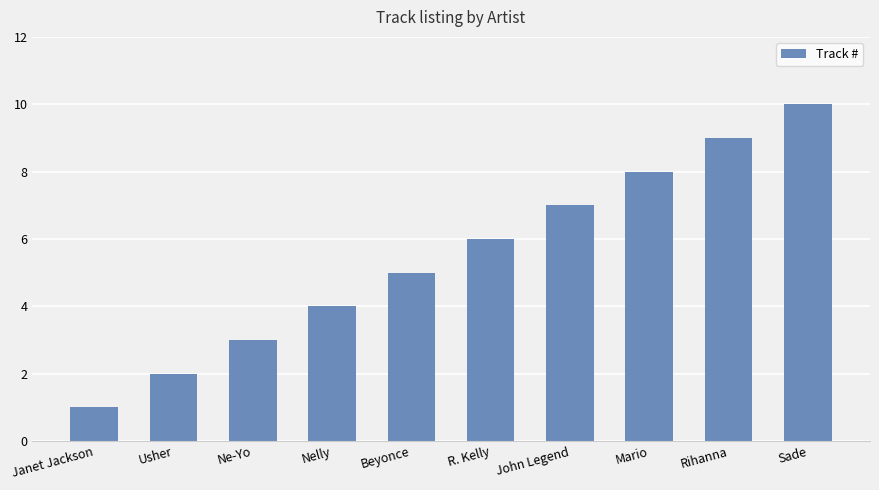

What is the sum of the values at Rihanna and R. Kelly?

15